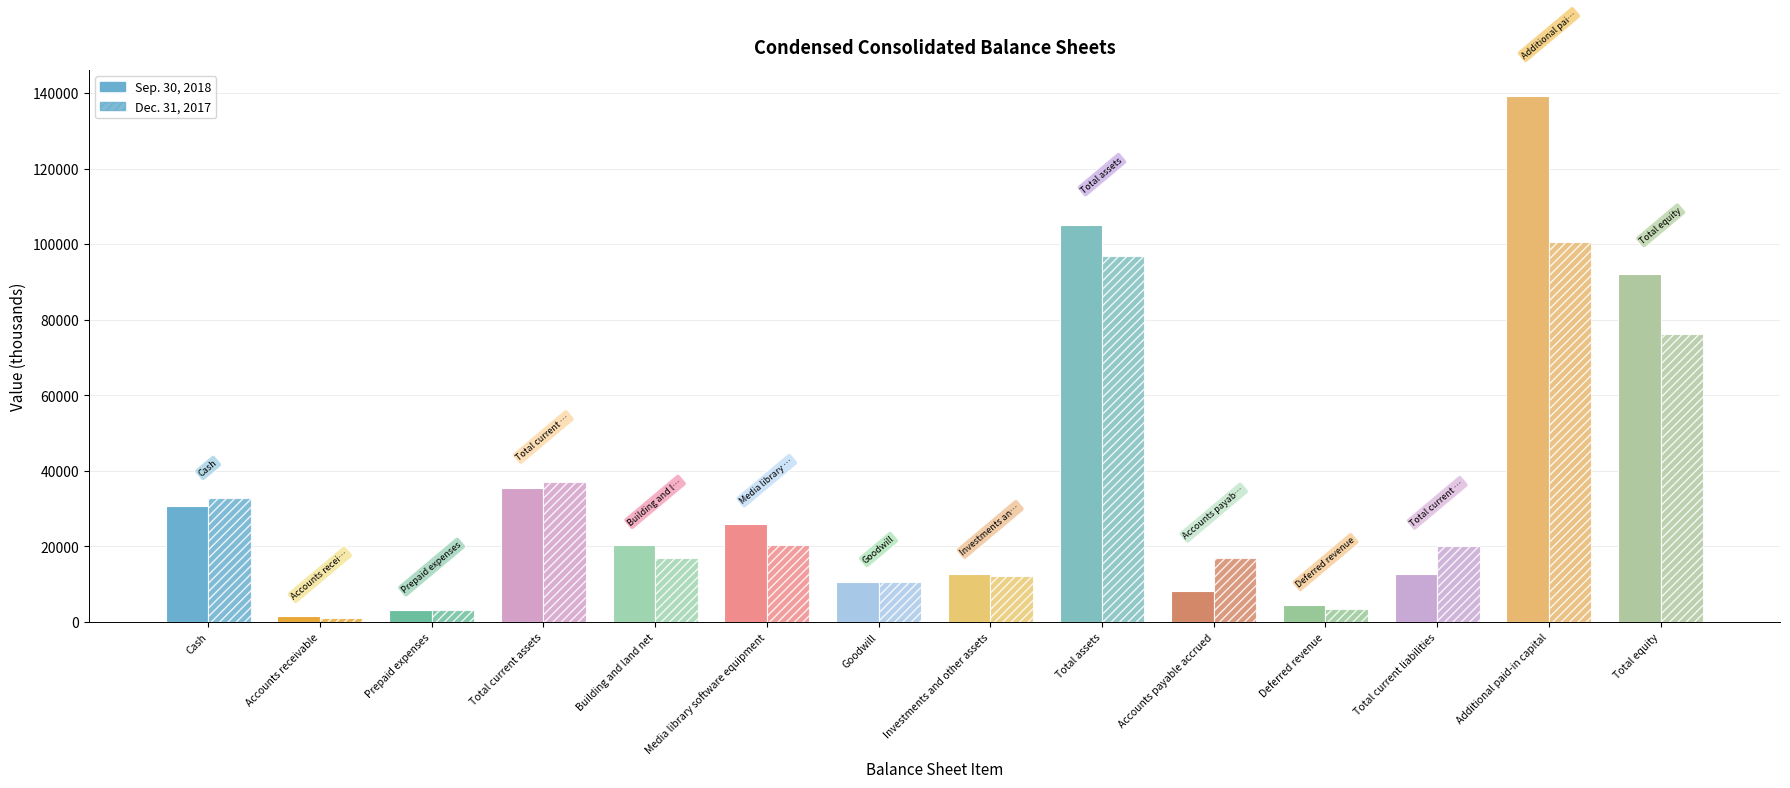

How many bars are there in total?

28